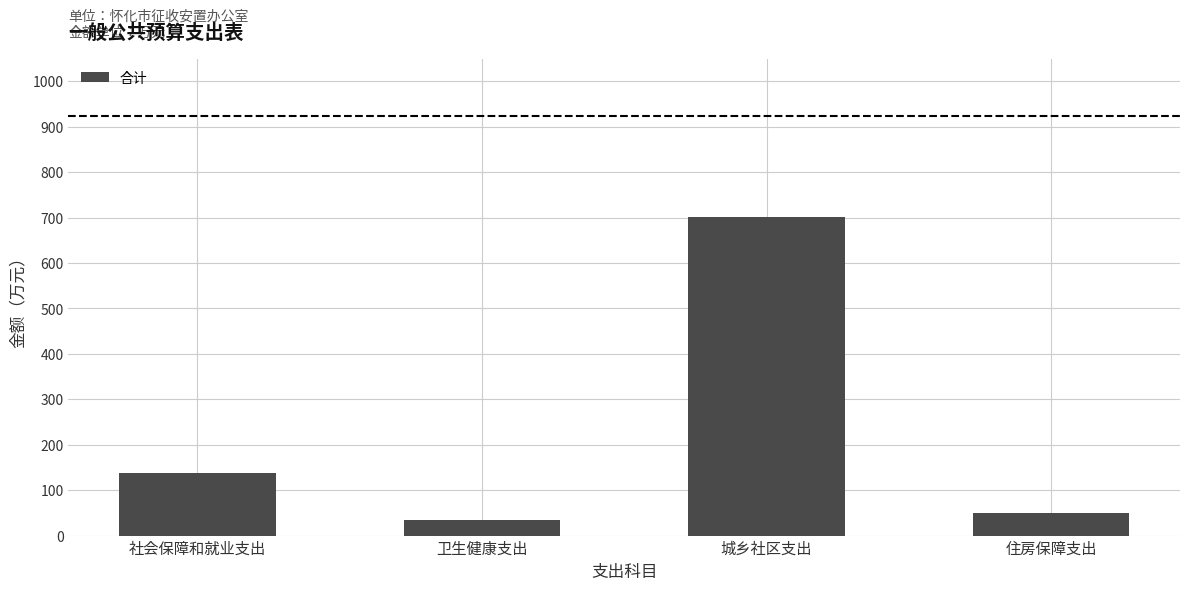

Where does the data first go above 138?

社会保障和就业支出